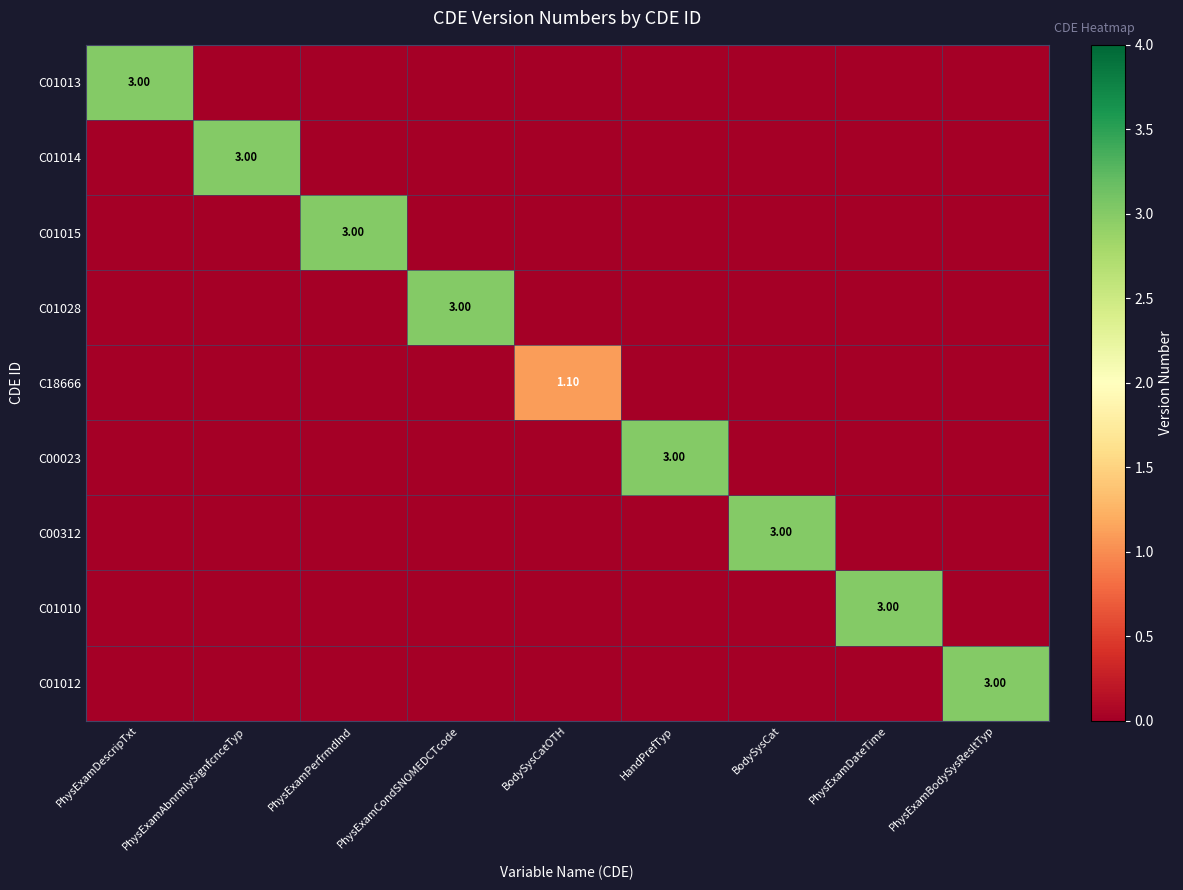

At which label does C01015 reach its peak?

PhysExamPerfrmdInd